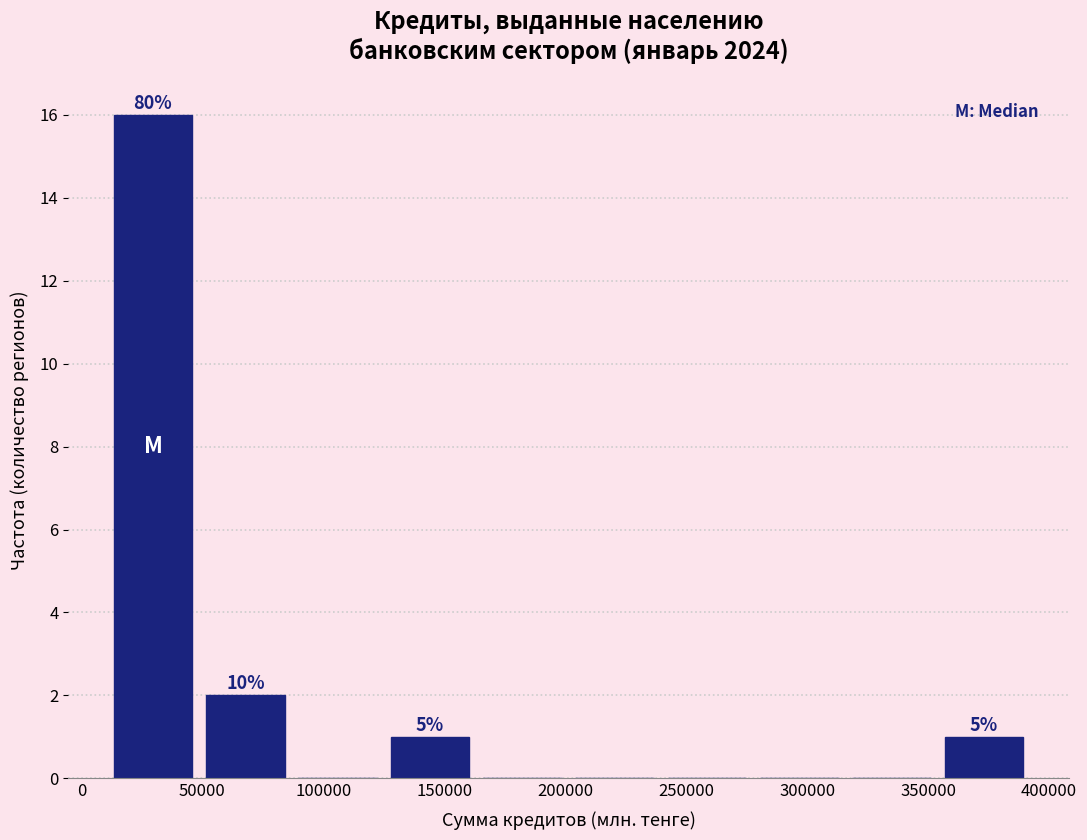

Over which range of the x-axis is the bar tallest?

10000 to 50000